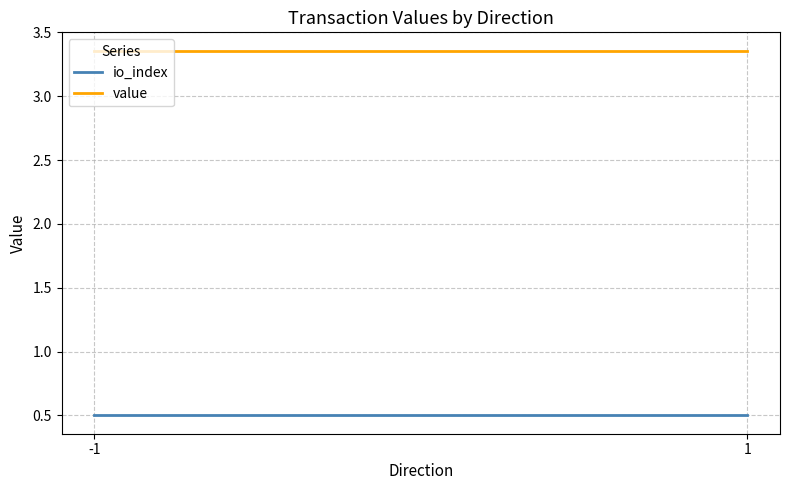

How many lines are shown in the chart?

2